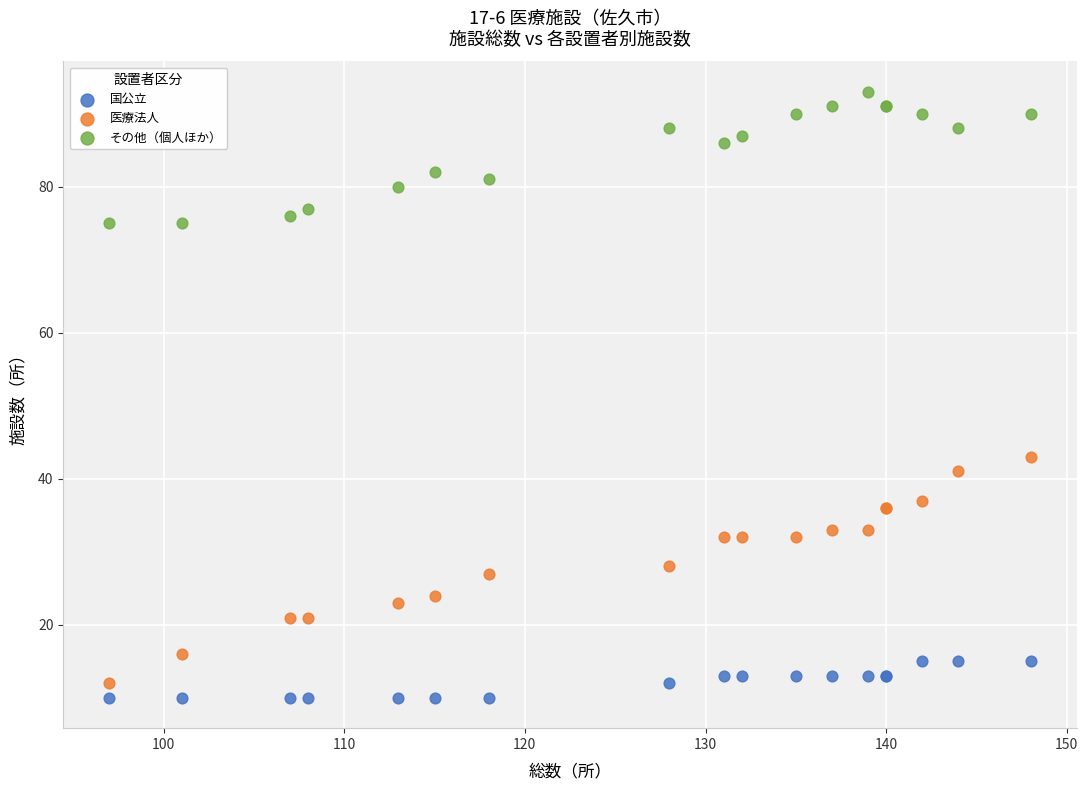

Which series has the largest Y range (max minus min)?

医療法人